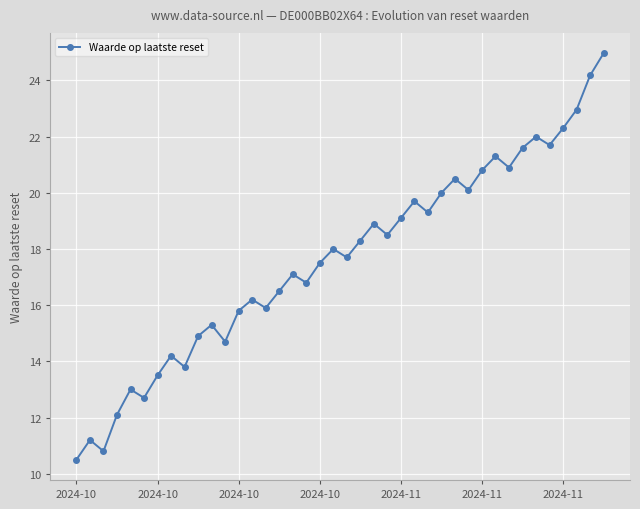

What is the greatest value displayed?

25.0